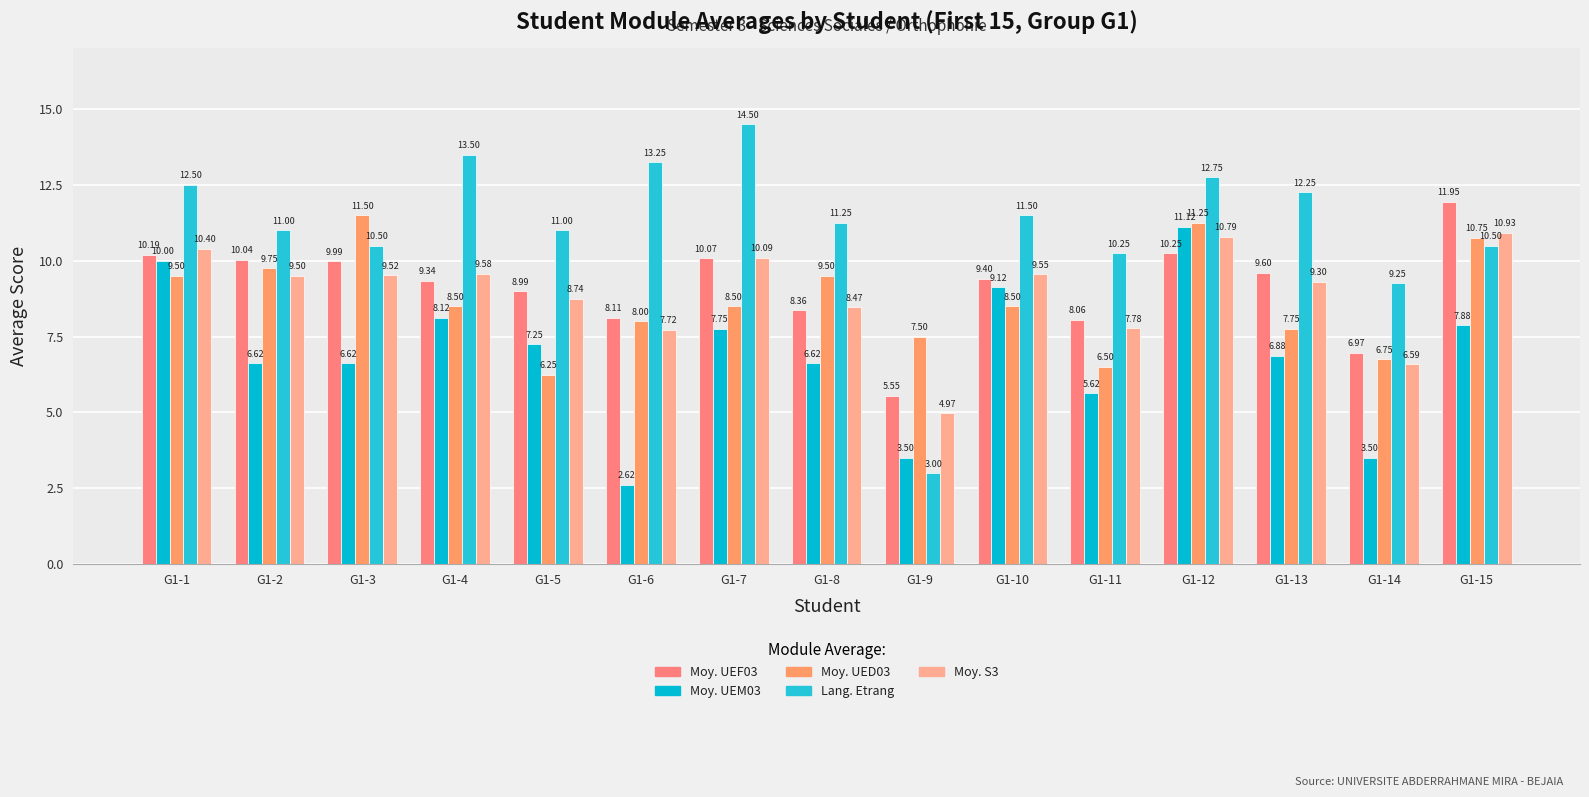

Where is Moy. UEM03 nearest to the value 6?

G1-11